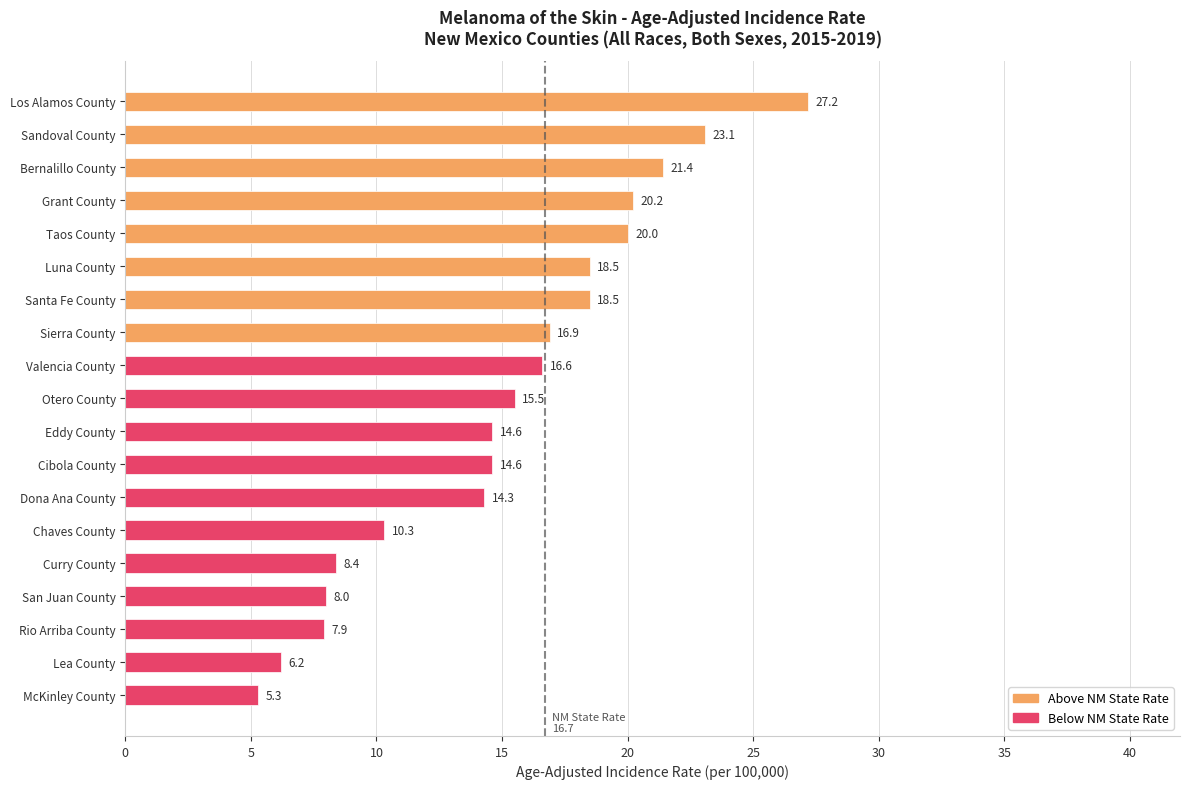

Count the number of data series in this chart.

1